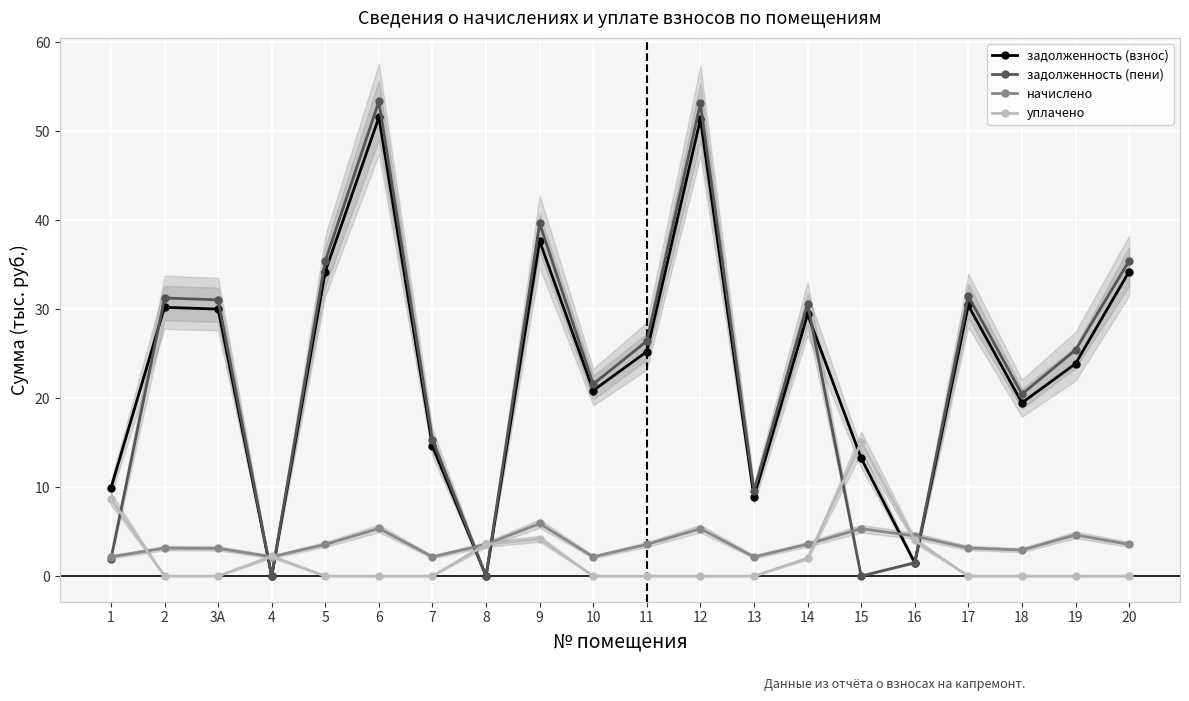

Which series changed the most between 2 and 7?

задолженность (пени)